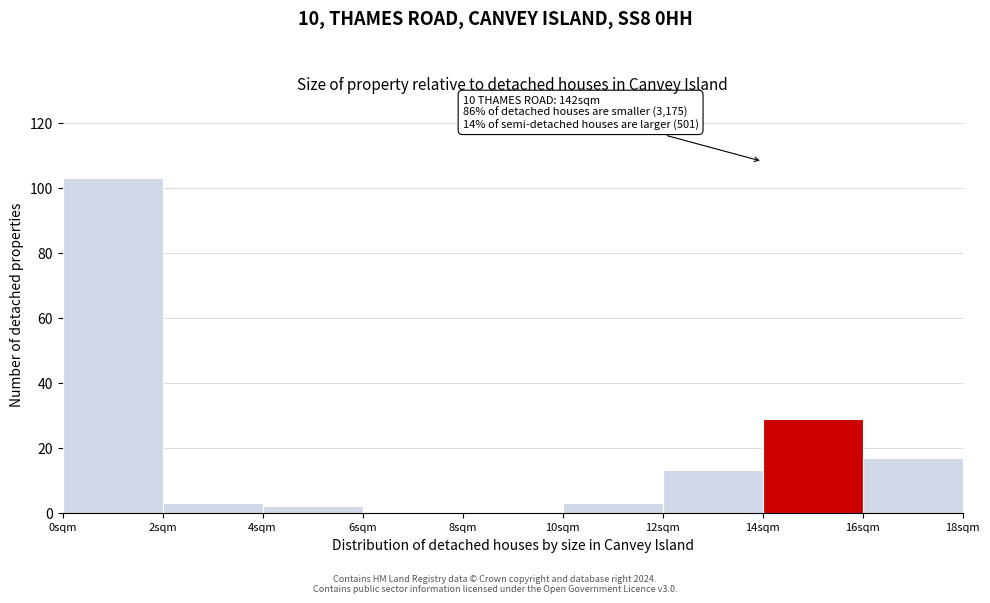

Which range on the x-axis has the tallest bar?

0 to 2